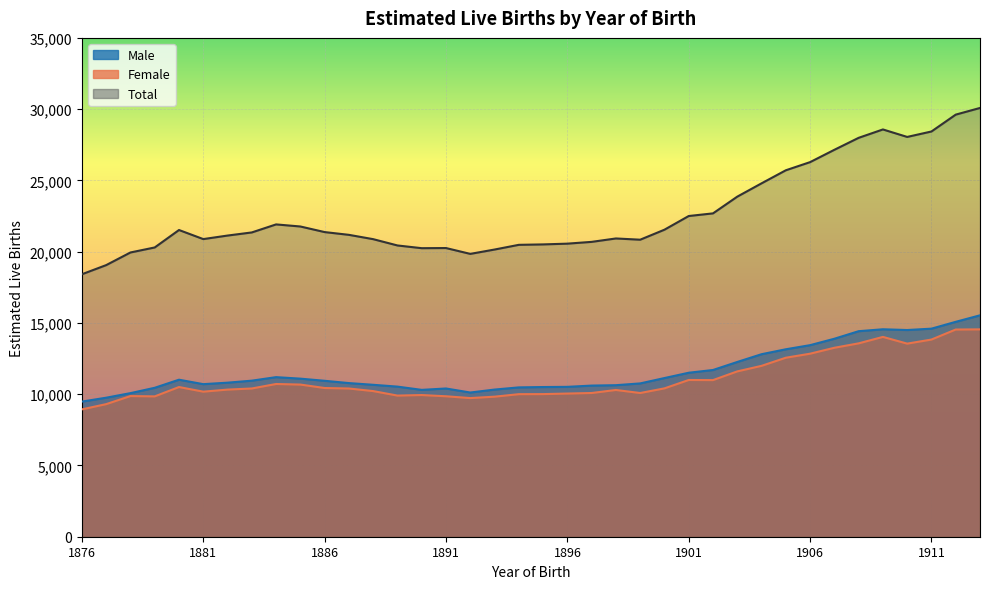

Which has a higher value, 1902 or 1879?

1902